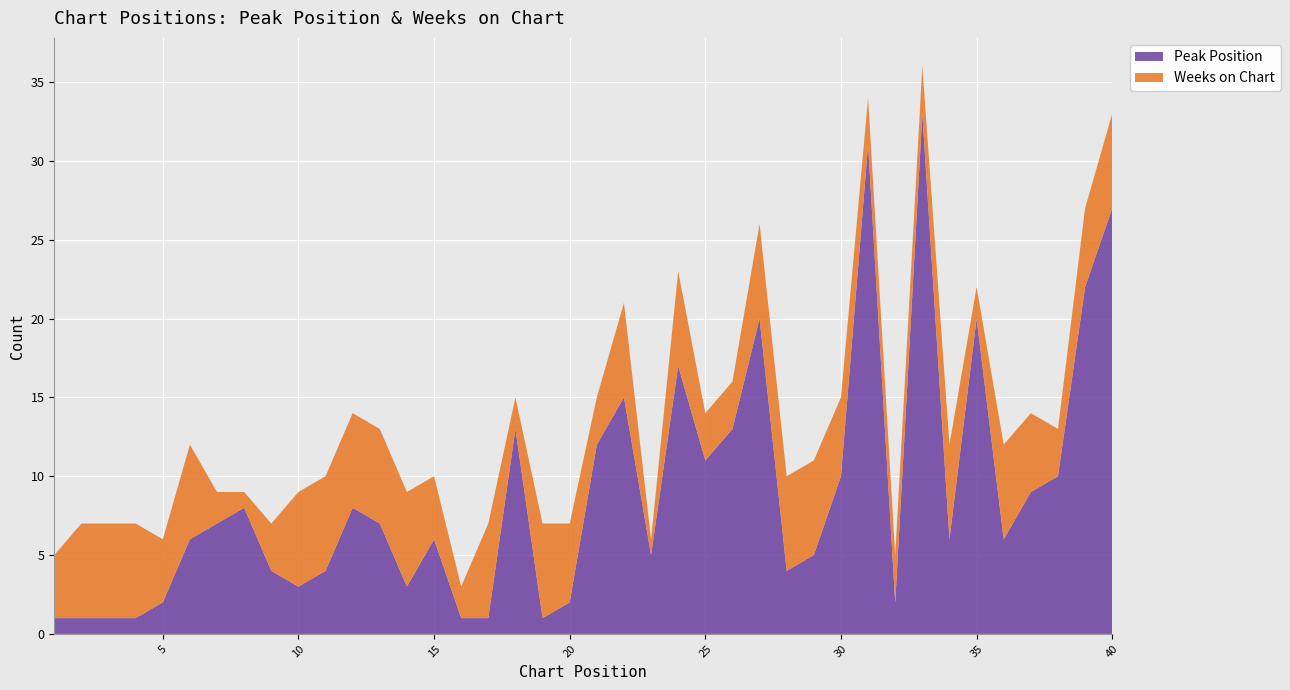

Reading left to right, what are all the values shown in this chart?

Peak Position: 1	1	1	1	2	6	7	8	4	3	4	8	7	3	6	1	1	13	1	2	12	15	5	17	11	13	20	4	5	10	31	2	33	6	20	6	9	10	22	27
Weeks on Chart: 4	6	6	6	4	6	2	1	3	6	6	6	6	6	4	2	6	2	6	5	3	6	1	6	3	3	6	6	6	5	3	3	3	6	2	6	5	3	5	6